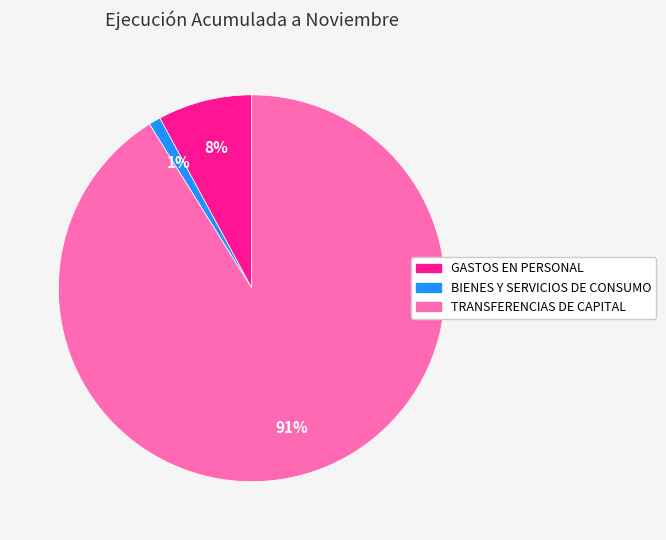

What is the majority slice?

TRANSFERENCIAS DE CAPITAL